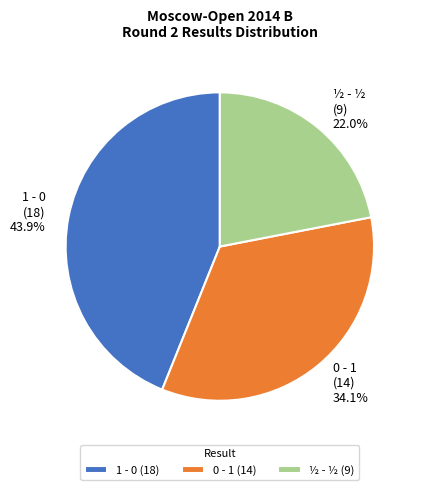

Is it true that 0 - 1 is 21% of the pie?

False